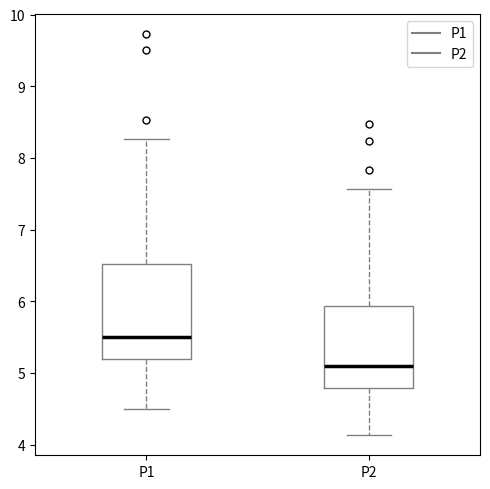

Reading left to right, transcribe this box plot: for each box, give where its median line is, the range the box spans, and where its two whiskers end, as read against the y-axis. The values are not printed on the chart, so give them approximately, as read against the axis.

P1: median 5.5, box 5.2 to 6.5, whiskers 4.5 to 8.3
P2: median 5.1, box 4.8 to 5.9, whiskers 4.1 to 7.6